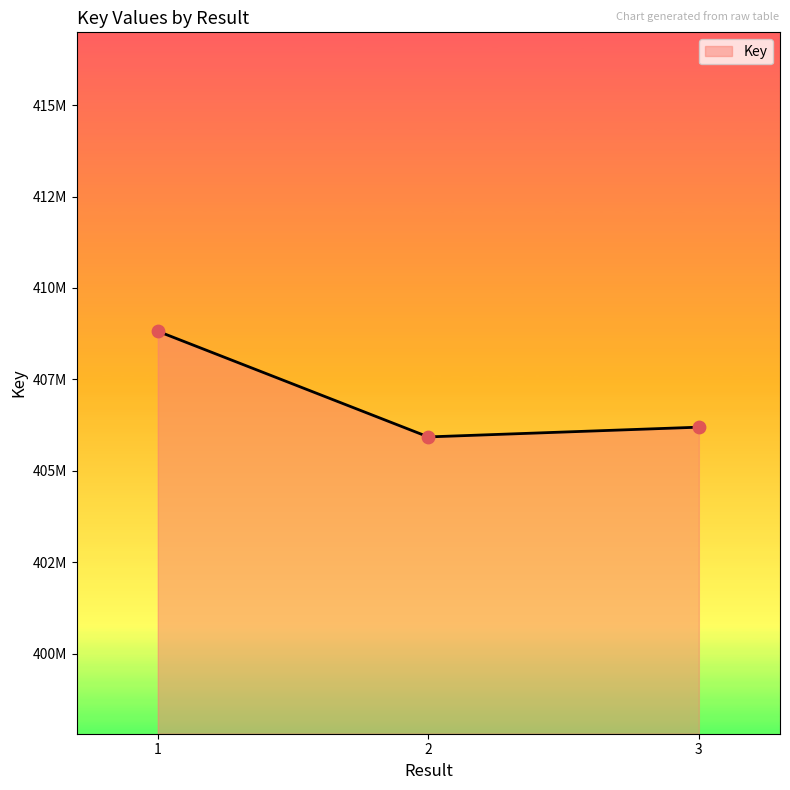

Between 3 and 2, which is larger?

3